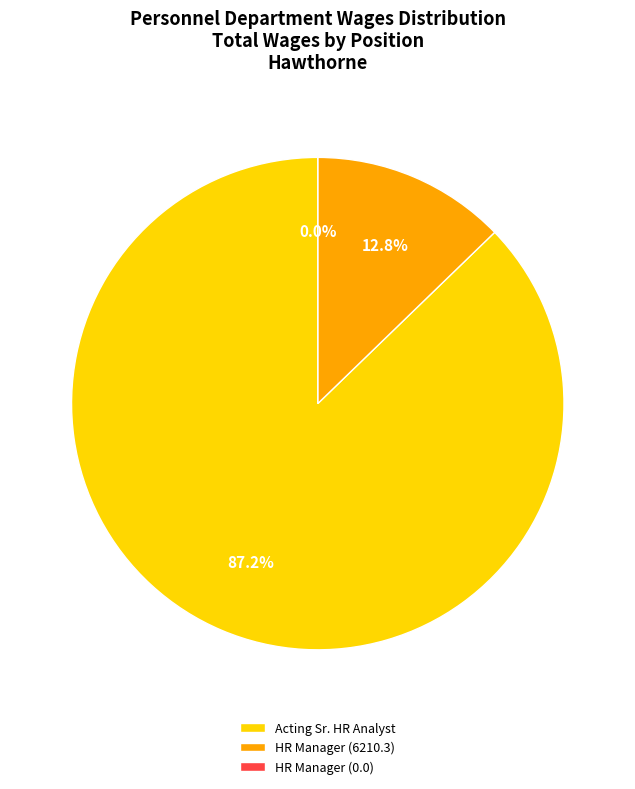

What is the largest slice in the pie chart?

Acting Sr. Human Resources Analyst